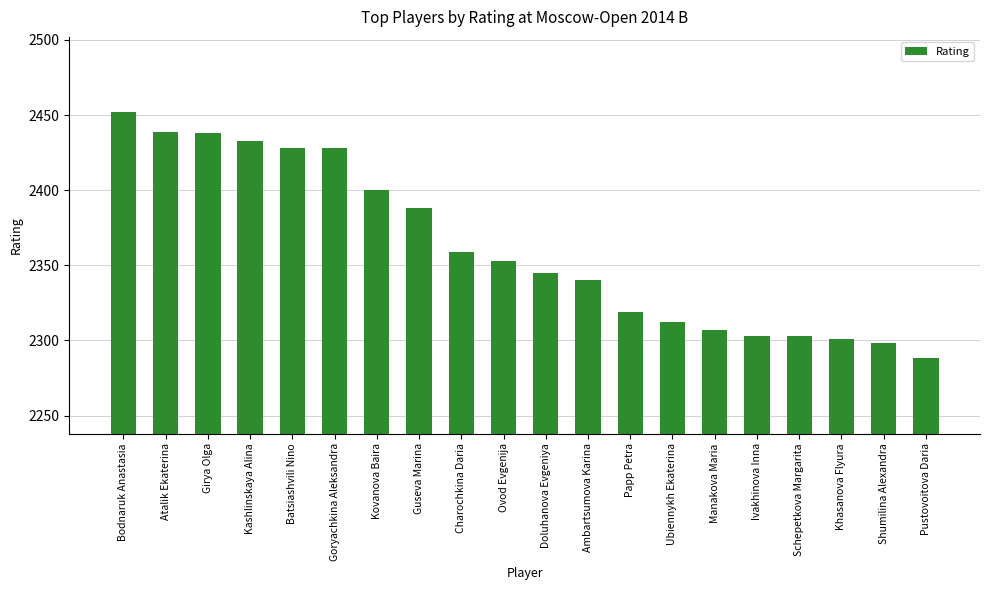

What is the label of the 13th bar from the left?

Papp Petra